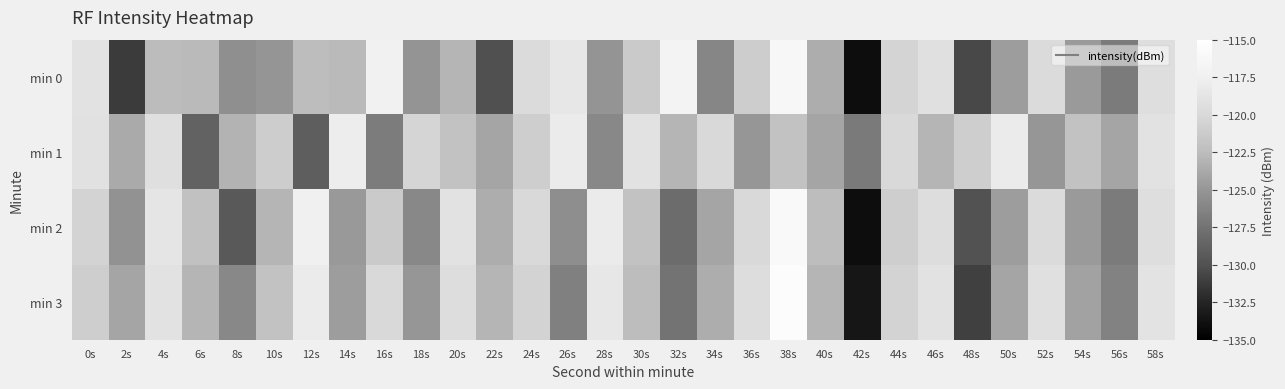

Between 18s and 32s, which is larger?

32s